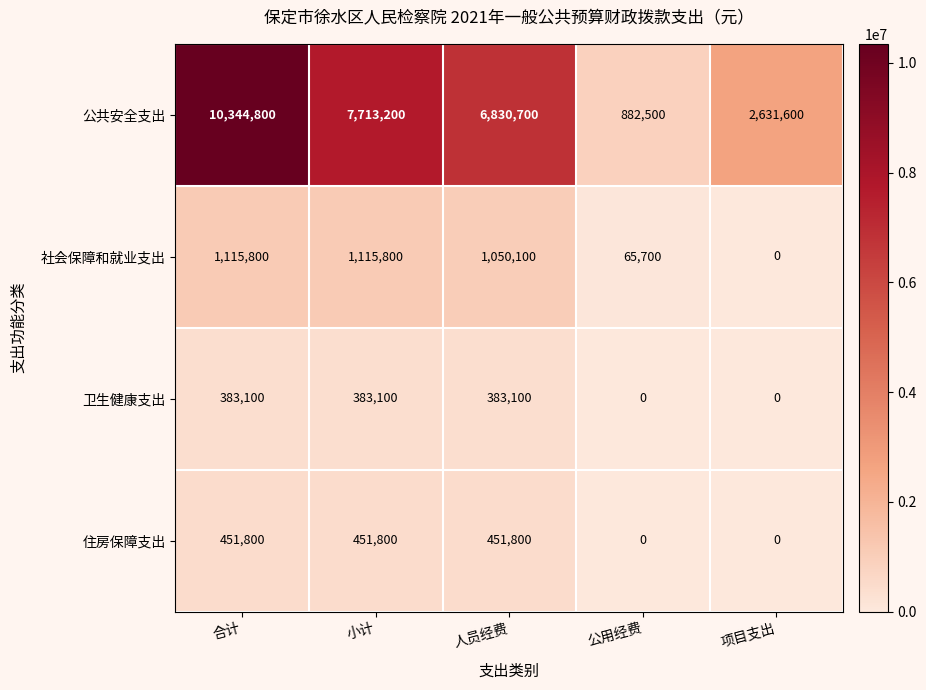

Which series has the largest total across all categories?

公共安全支出